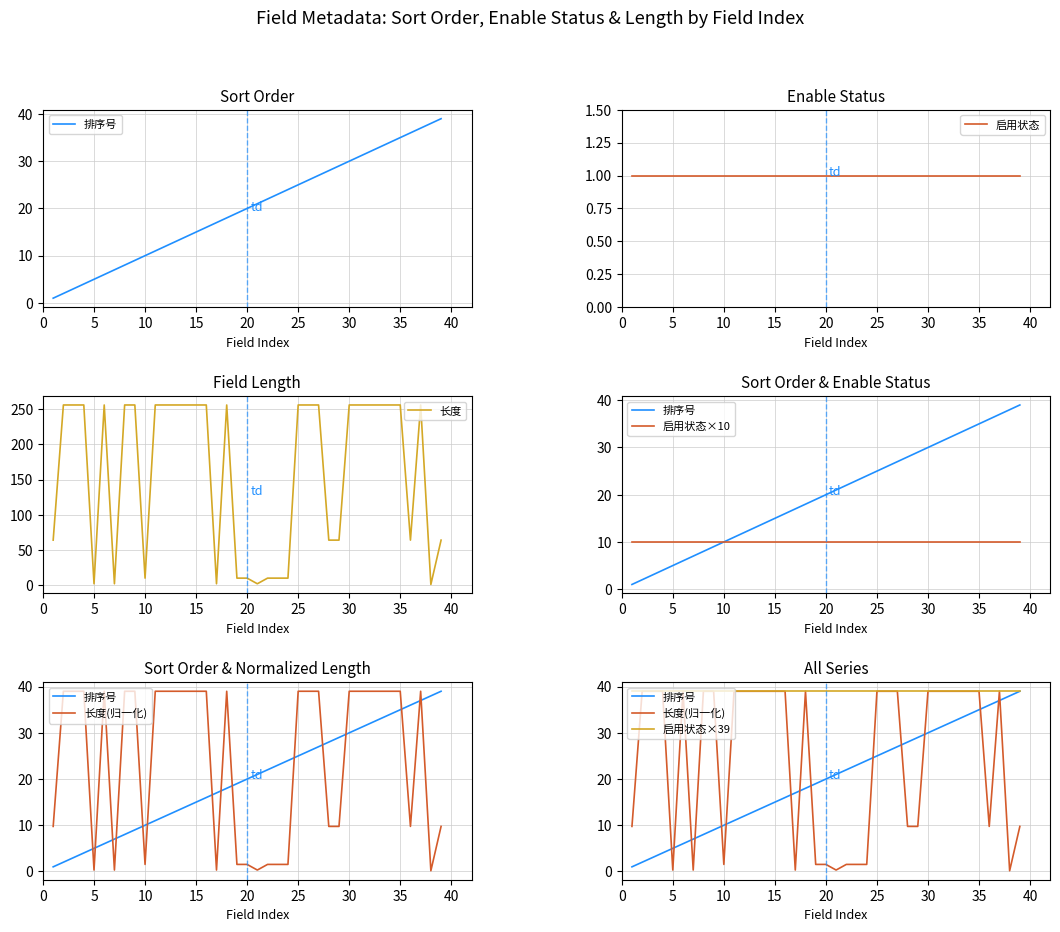

True or false: 启用状态×39 and 启用状态 cross at least once.

False